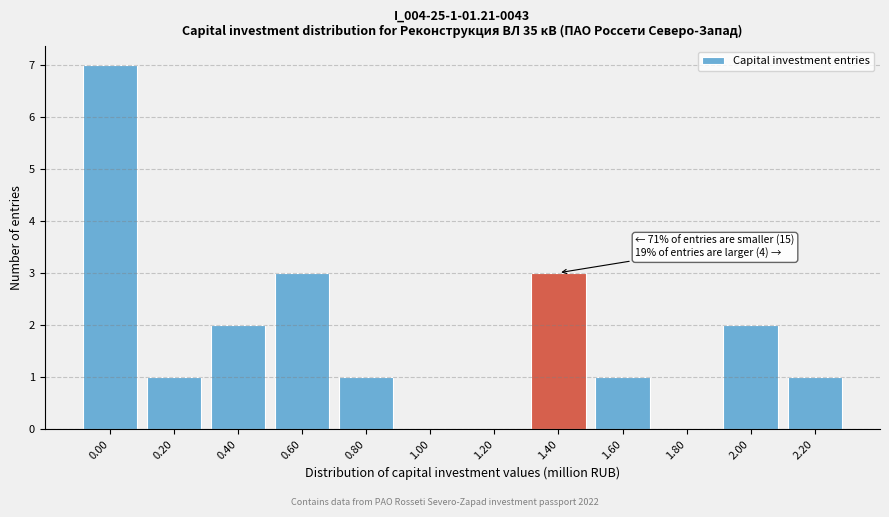

Reading left to right, what are all the values shown in this chart?

0.00=7	0.20=1	0.40=2	0.60=3	0.80=1	1.00=0	1.20=0	1.40=3	1.60=1	1.80=0	2.00=2	2.20=1